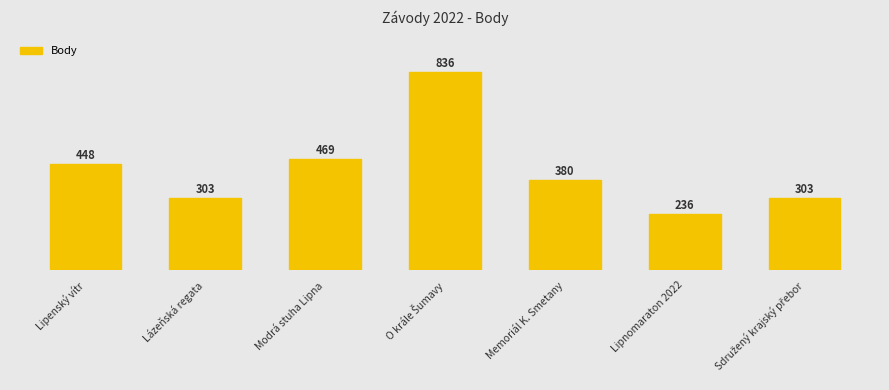

How many distinct data groups are displayed?

1